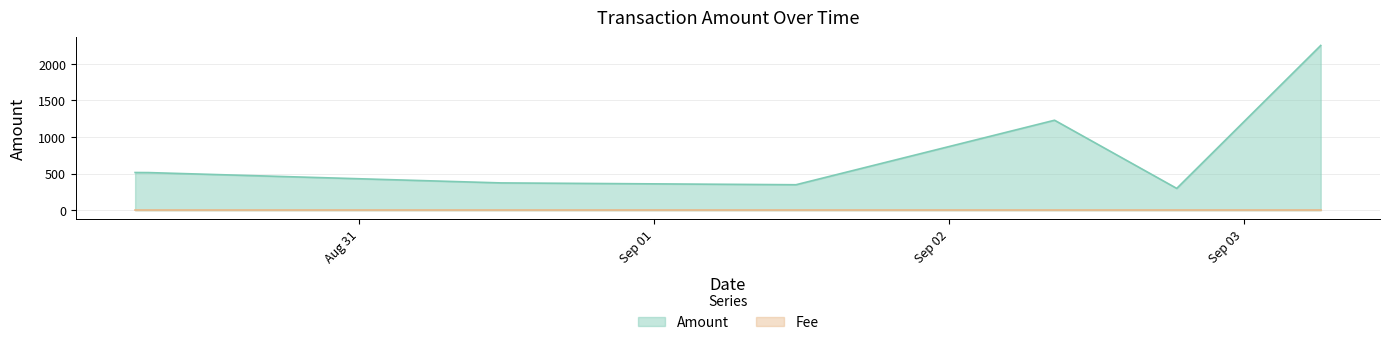

Rank the series by their average value, from lowest to highest.

Fee, Amount